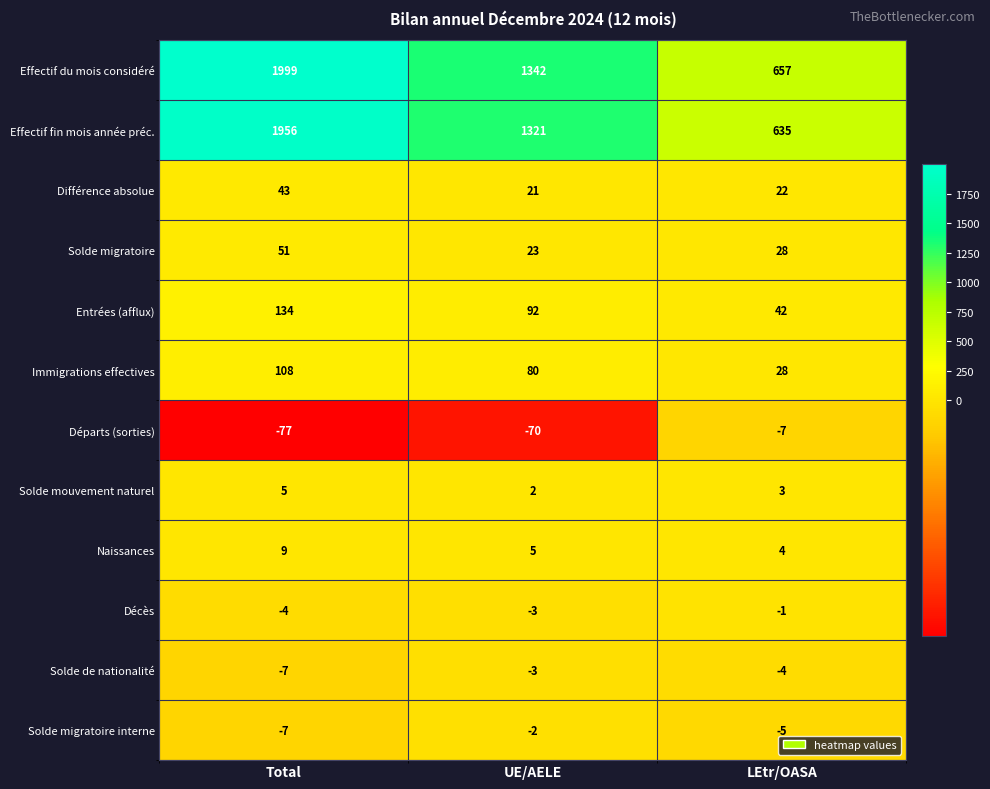

What is the difference between the maximum and minimum values in the Solde mouvement naturel series?

3